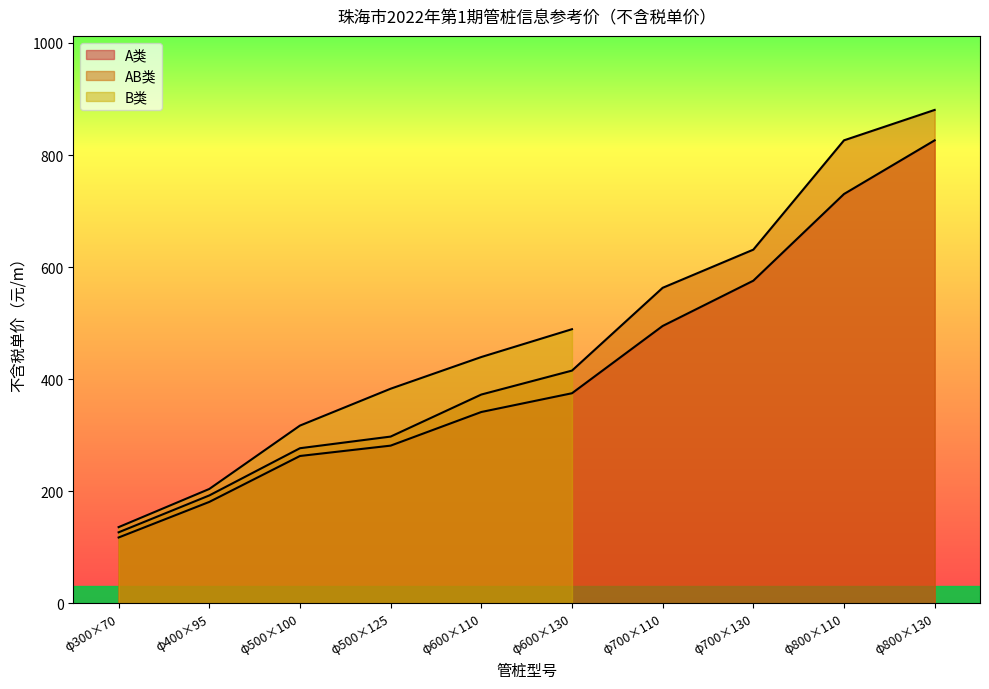

What is the maximum value shown in the chart?

880.4